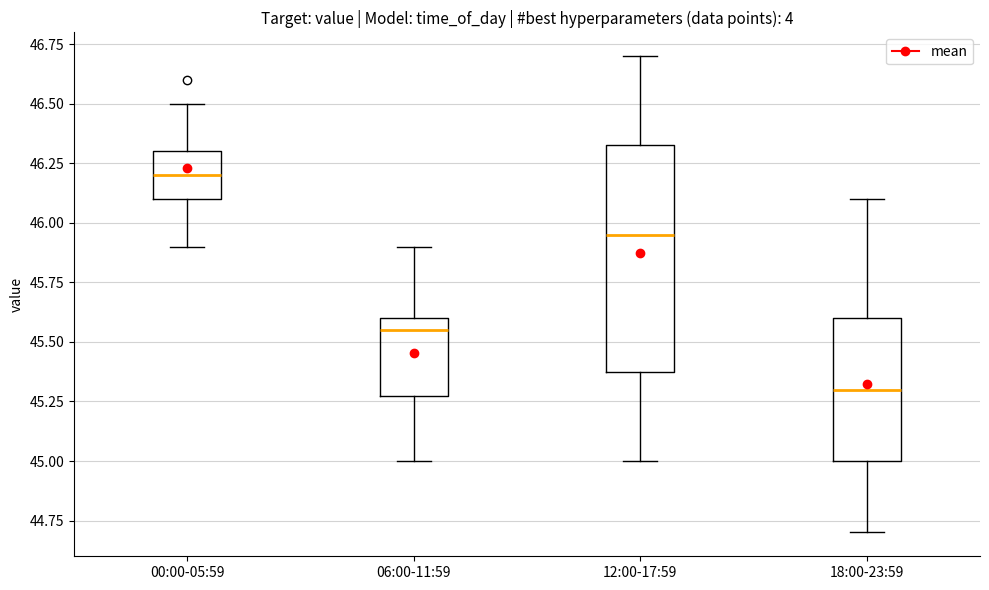

Reading left to right, transcribe this box plot: for each box, give where its median line is, the range the box spans, and where its two whiskers end, as read against the y-axis. The values are not printed on the chart, so give them approximately, as read against the axis.

00:00-05:59: median 46.20, box 46.10 to 46.30, whiskers 45.90 to 46.50
06:00-11:59: median 45.55, box 45.30 to 45.60, whiskers 45.00 to 45.90
12:00-17:59: median 45.95, box 45.40 to 46.35, whiskers 45.00 to 46.70
18:00-23:59: median 45.30, box 45.00 to 45.60, whiskers 44.70 to 46.10